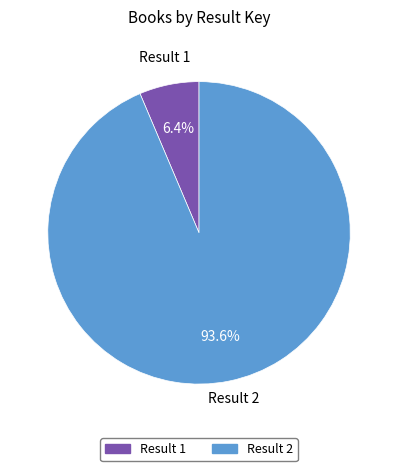

How many slices are in this pie chart?

2